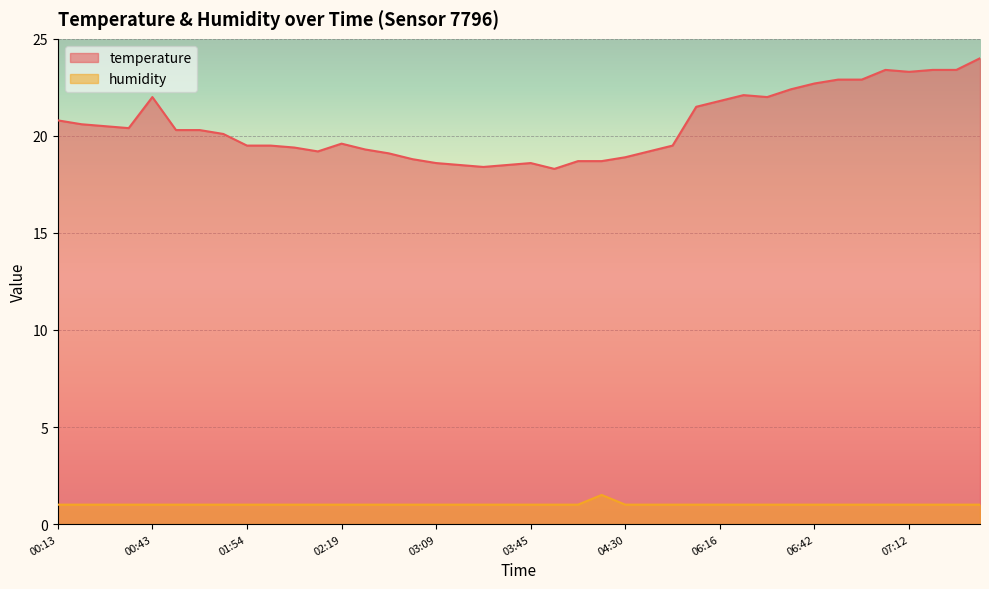

How many interior local valleys does the temperature series have?

6